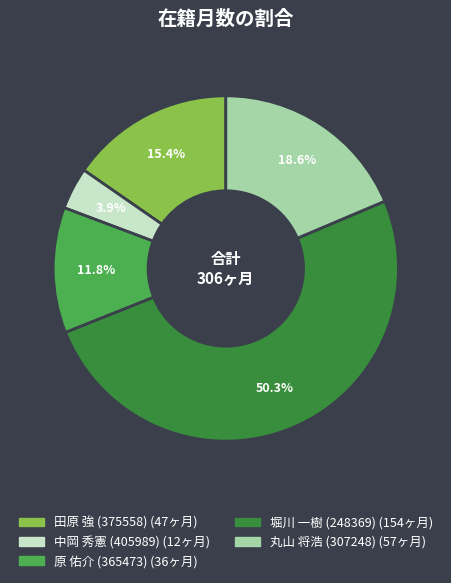

What is the total percentage of 中岡 秀憲 (405989) and 堀川 一樹 (248369)?

54.2%